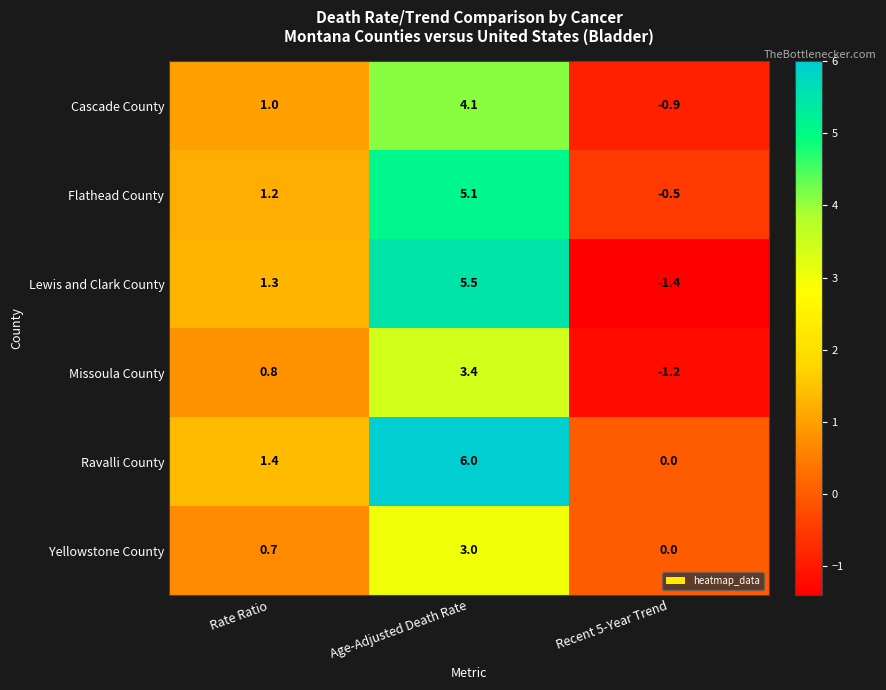

Which series changed the most between Rate Ratio and Age-Adjusted Death Rate?

Ravalli County